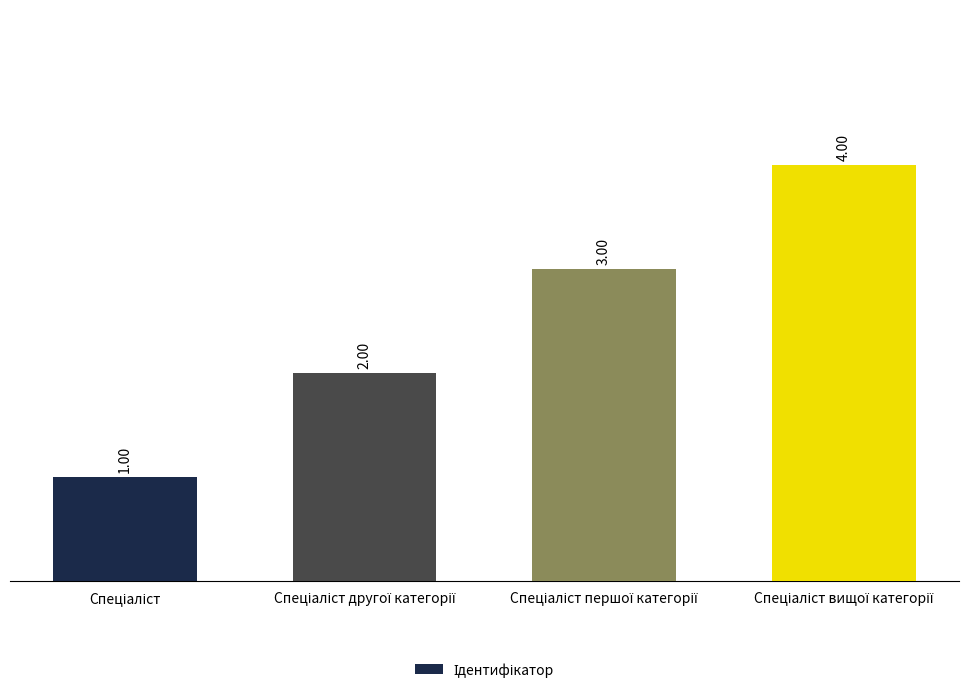

What is the sum of all values?

10